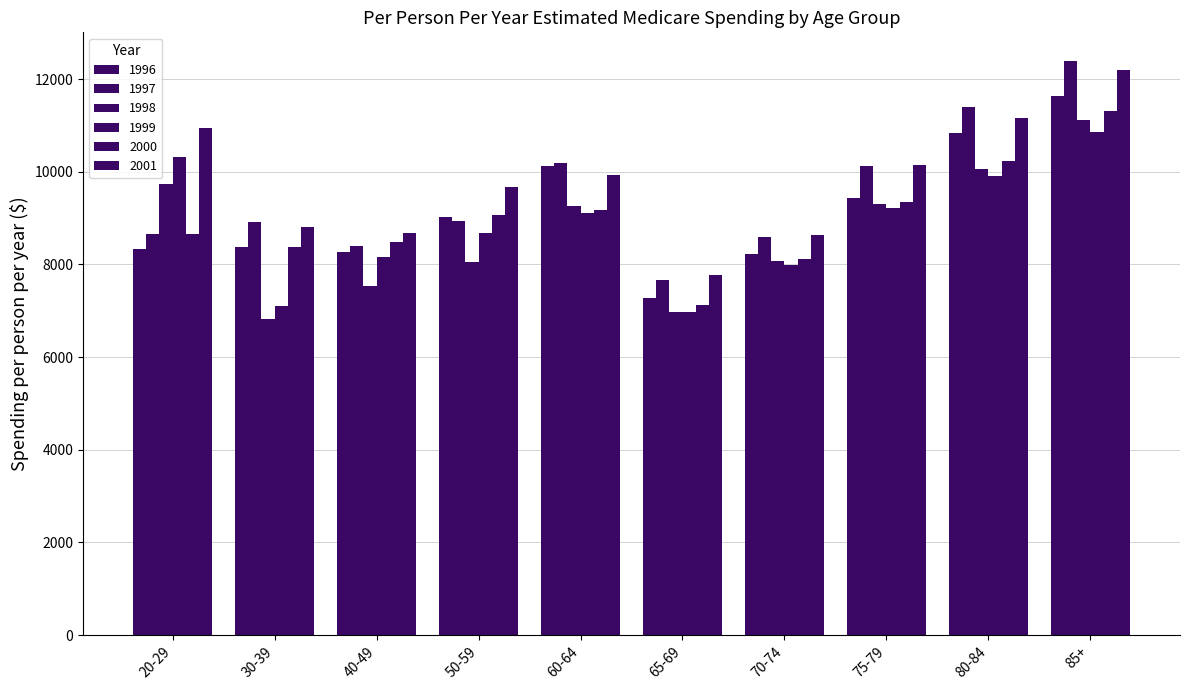

Which category has the highest value in the 2001 series?

85+